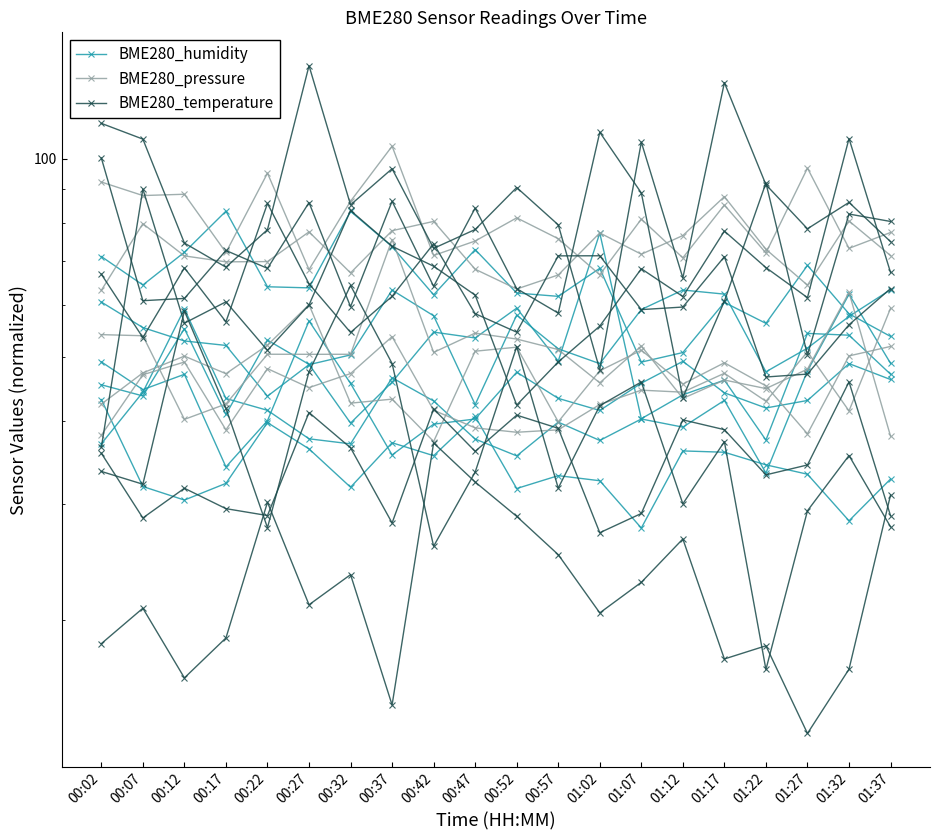

Rank the series at 00:52 from lowest to highest value.

BME280_temperature, BME280_humidity, BME280_pressure